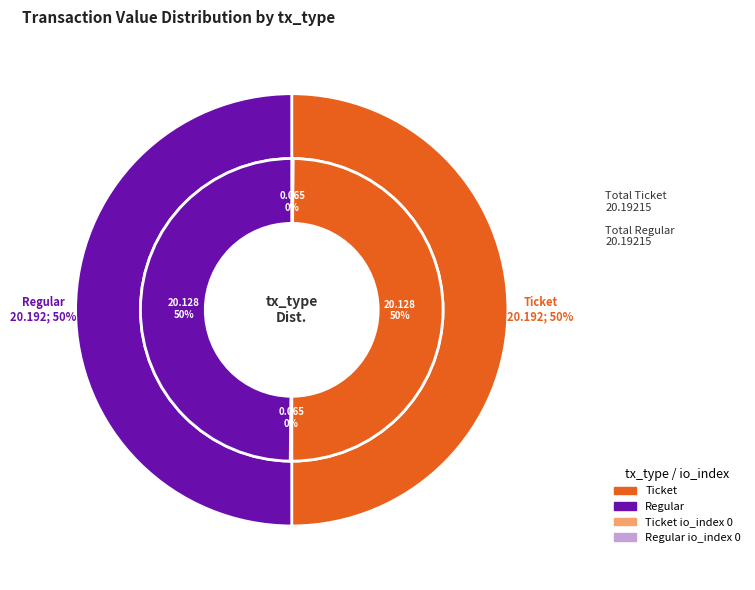

To the nearest percent, what is the difference between the largest and smallest slice percentages?

50%